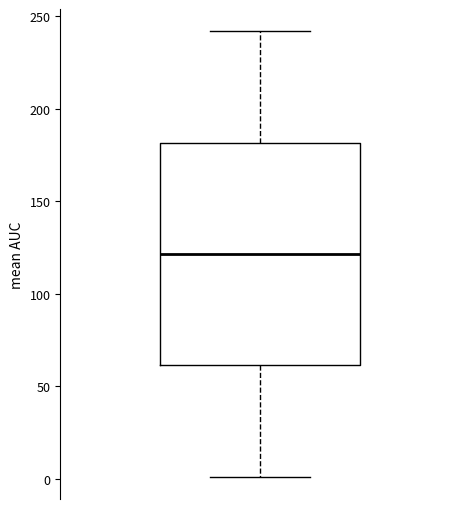

Transcribe this box plot: give where the median line is, the range the box spans, and where the two whiskers end, as read against the y-axis. The values are not printed on the chart, so give them approximately, as read against the axis.

median 120, box 60 to 180, whiskers 0 to 240